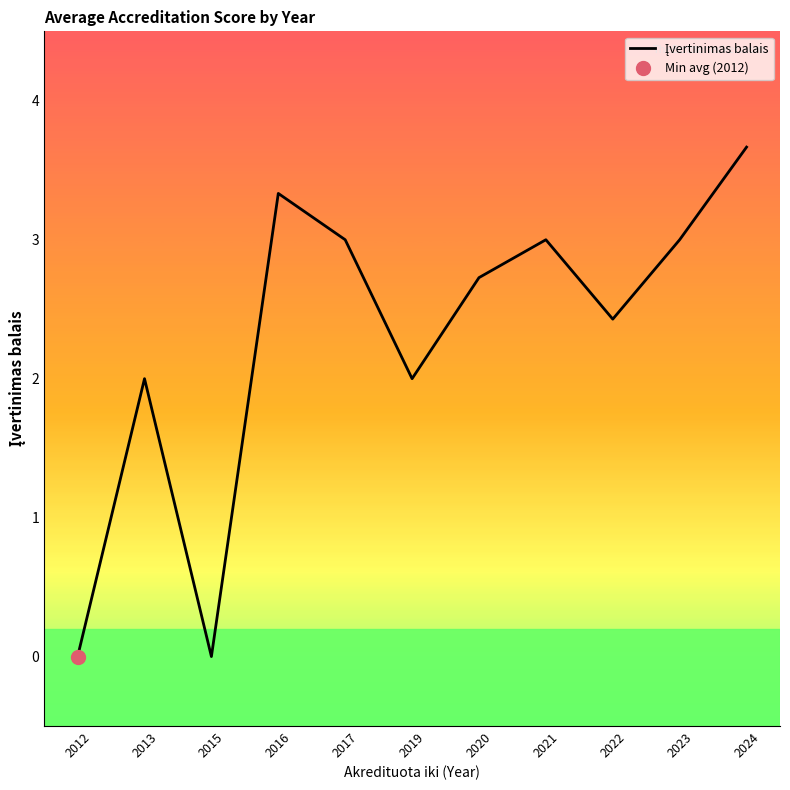

List the labels in order of value, smallest first.

2012, 2015, 2013, 2019, 2022, 2020, 2017, 2021, 2023, 2016, 2024